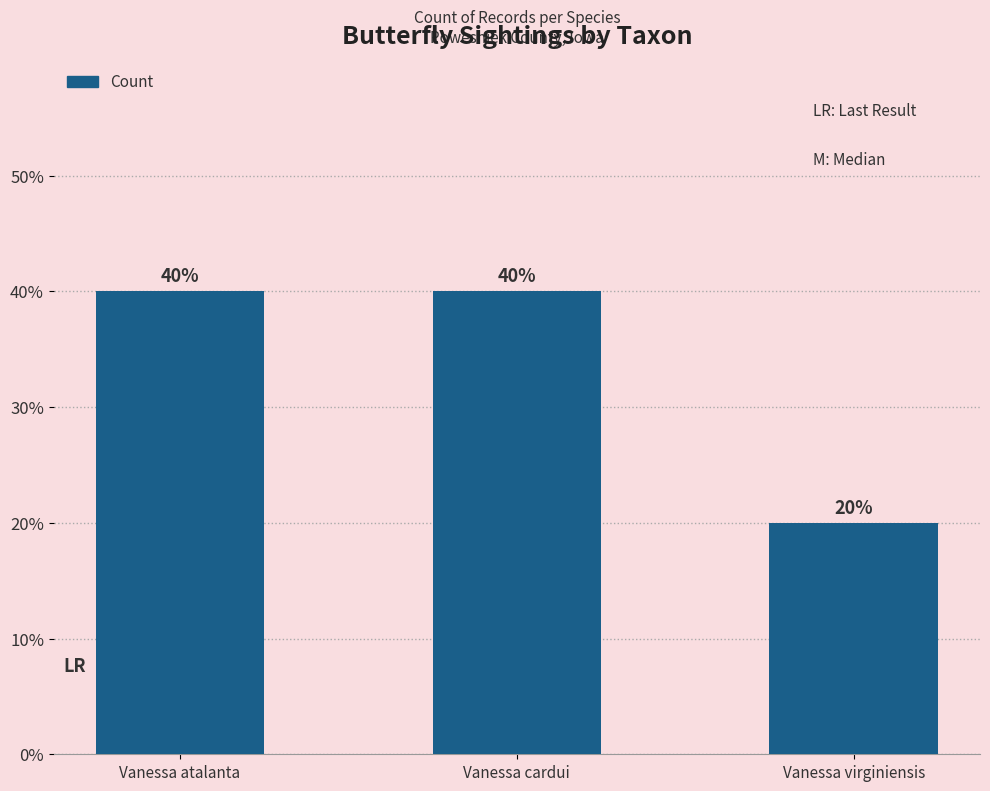

Reading right to left, transcribe all the data shown in this chart.

Vanessa virginiensis=20	Vanessa cardui=40	Vanessa atalanta=40